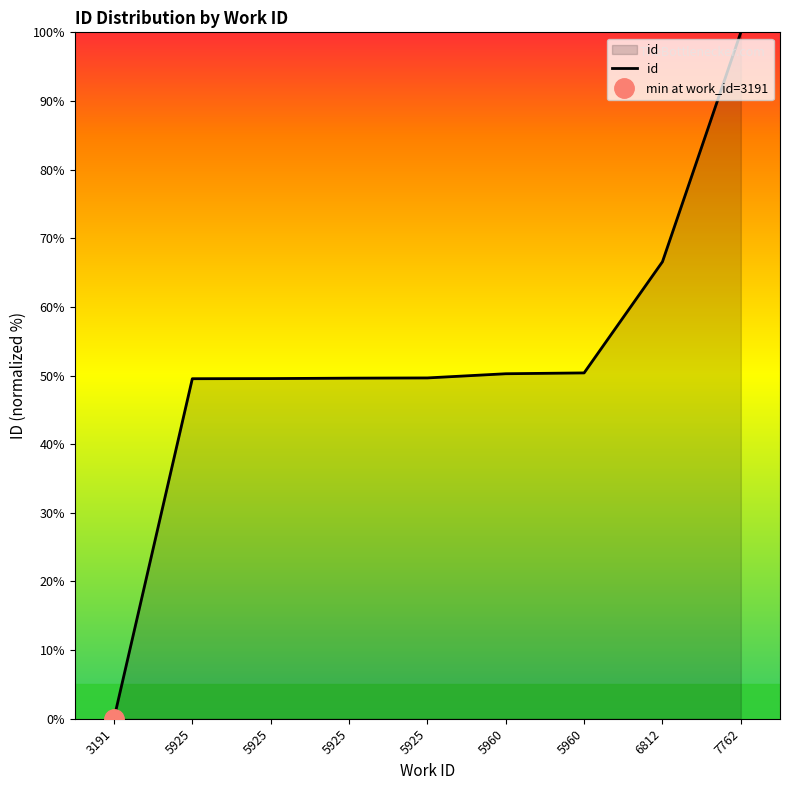

What is the sum of the values at 5960 and 3191?

50.4